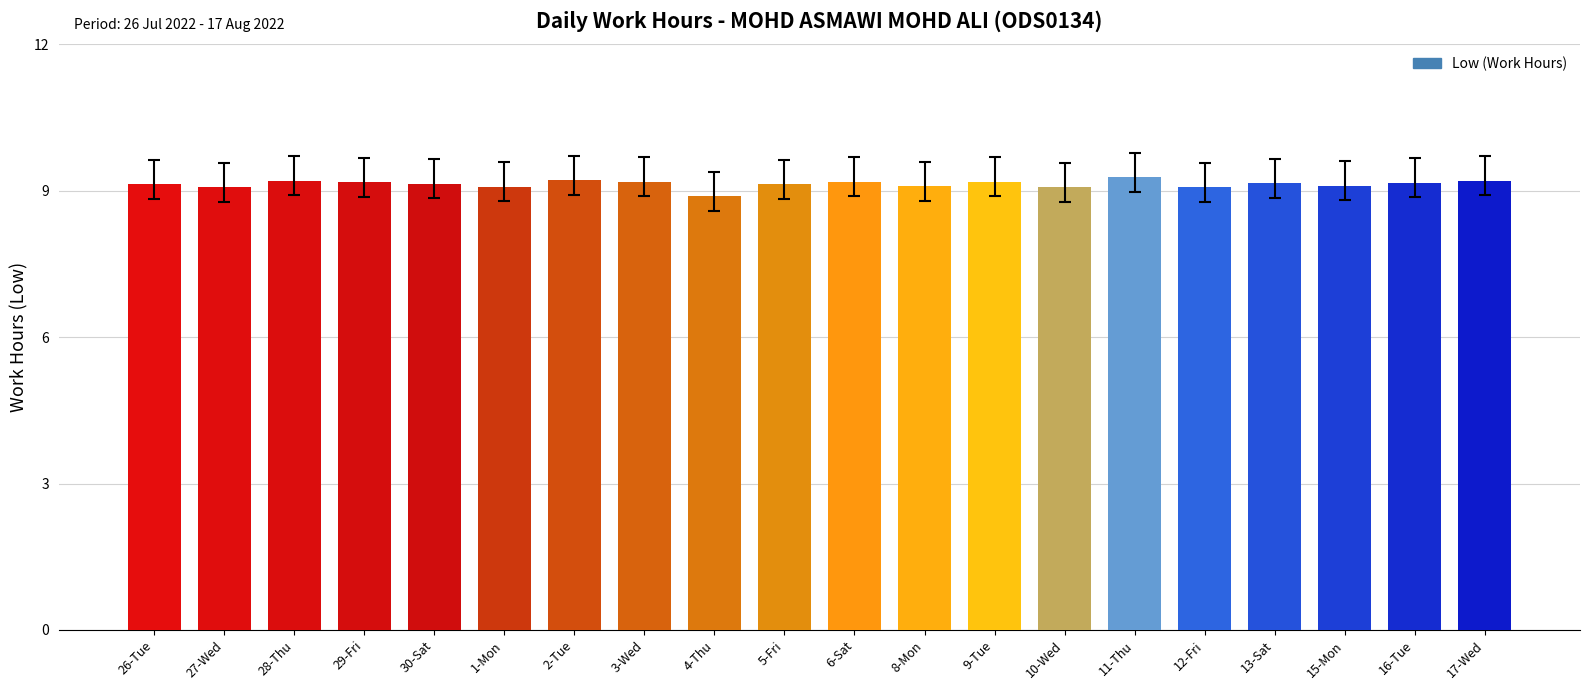

How many distinct data groups are displayed?

1